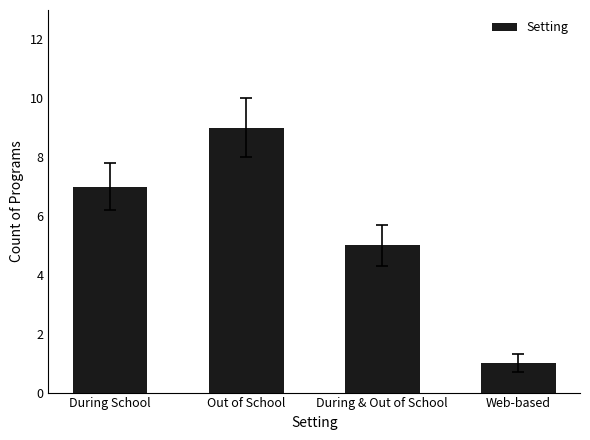

Is it true that the value at Out of School is 16?

False